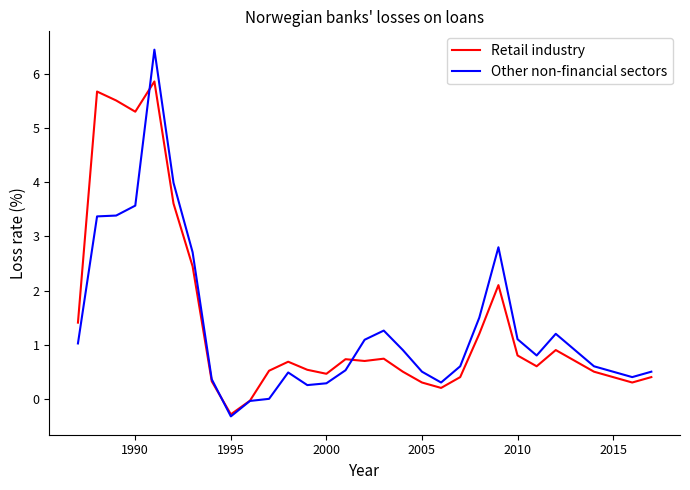

List the series in order of their peak value, lowest first.

Retail industry, Other non-financial sectors